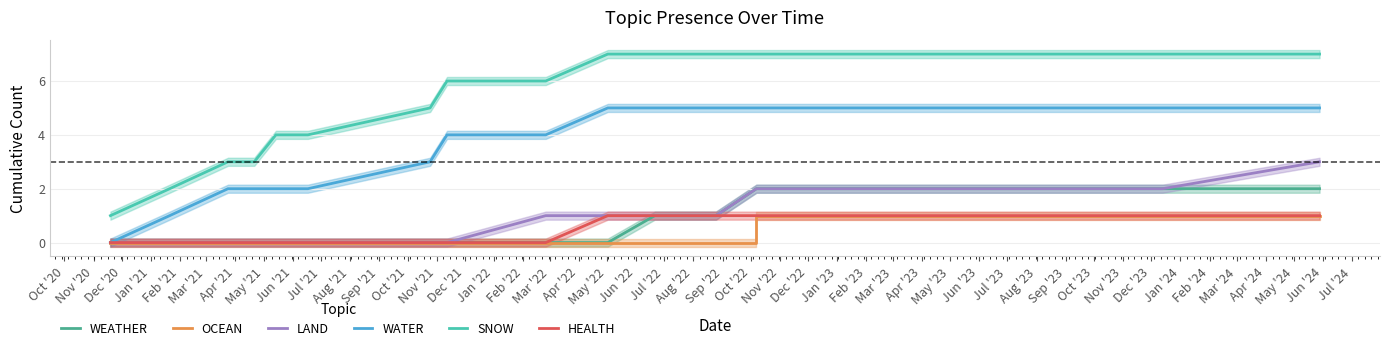

True or false: WATER has a value of 2 at Apr '21.

True